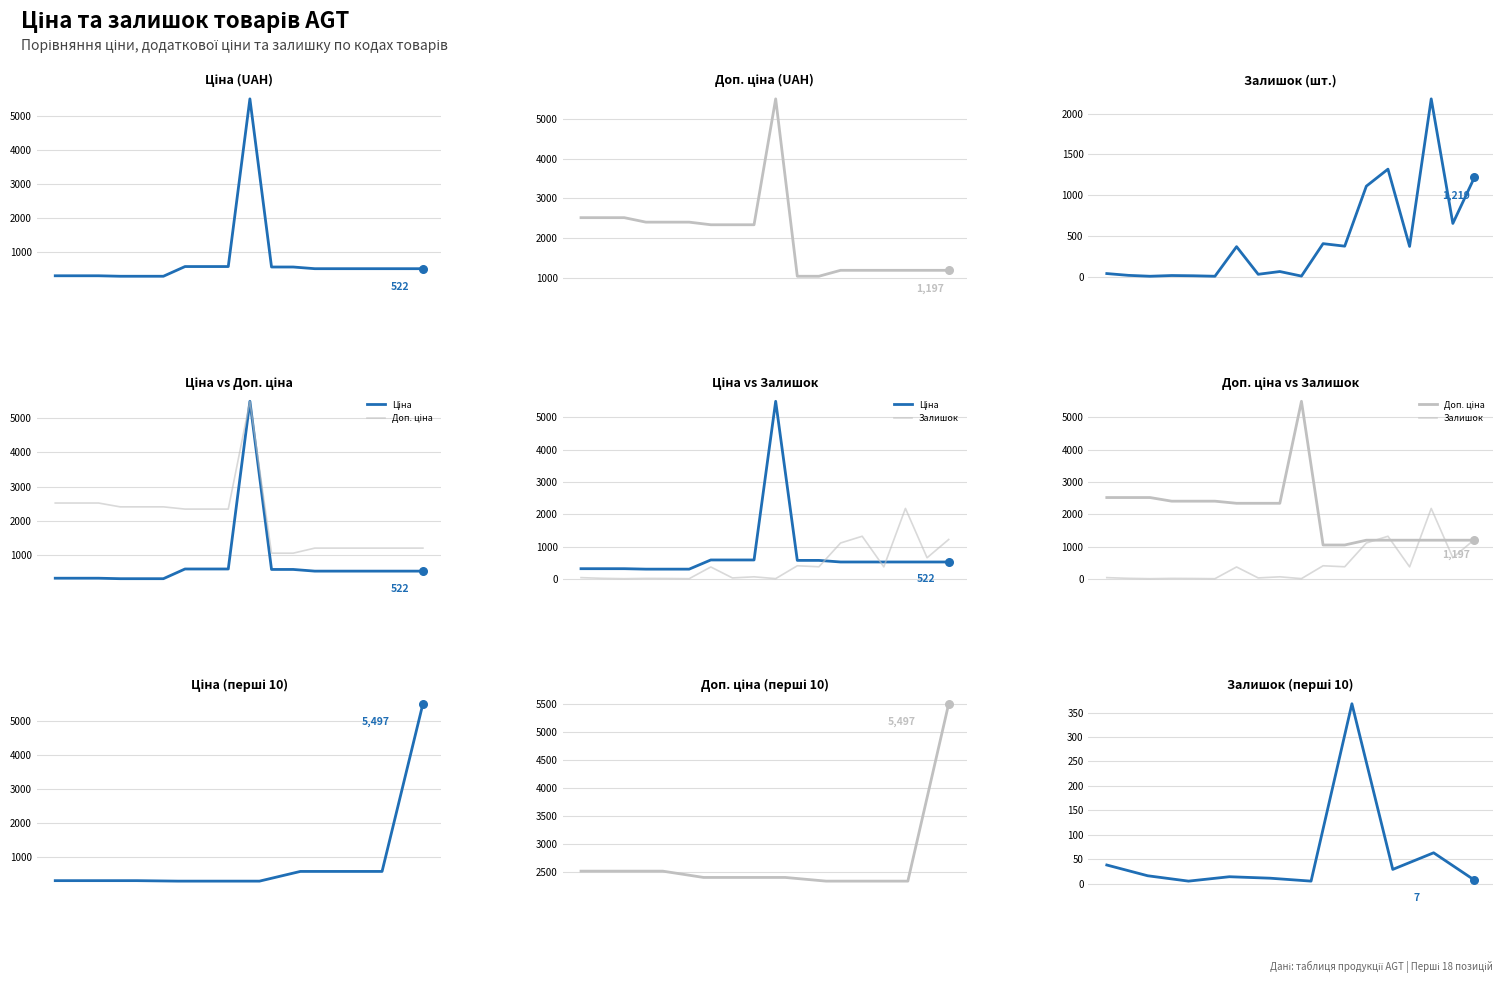

Which series reaches the maximum Y coordinate?

Ціна